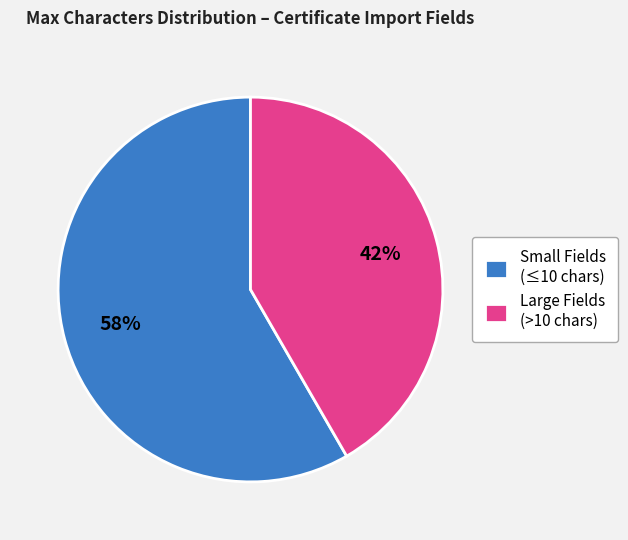

What is the largest slice in the pie chart?

Small Fields (≤10 chars)